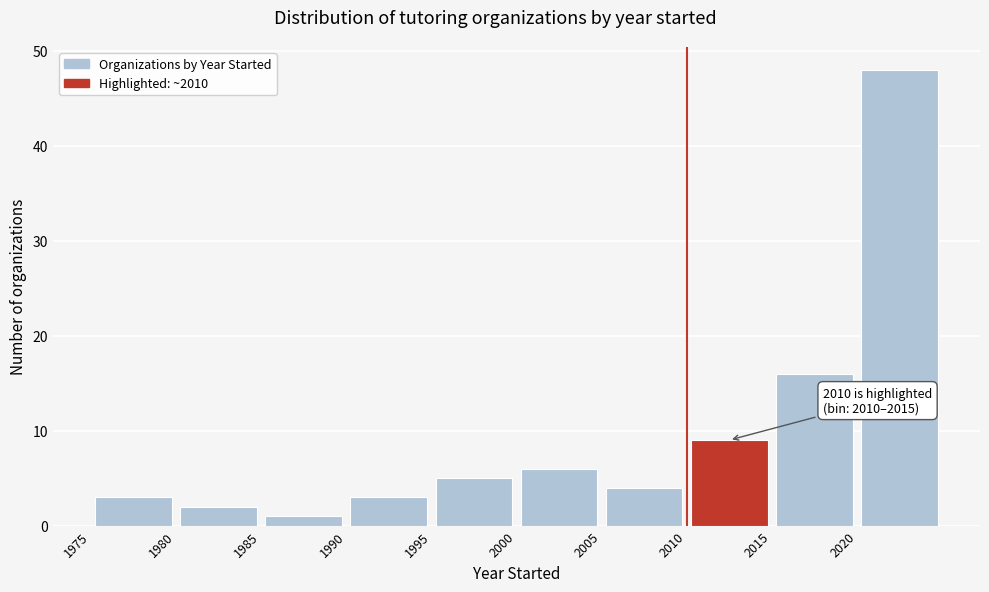

Which range on the x-axis has the tallest bar?

2020 to 2025